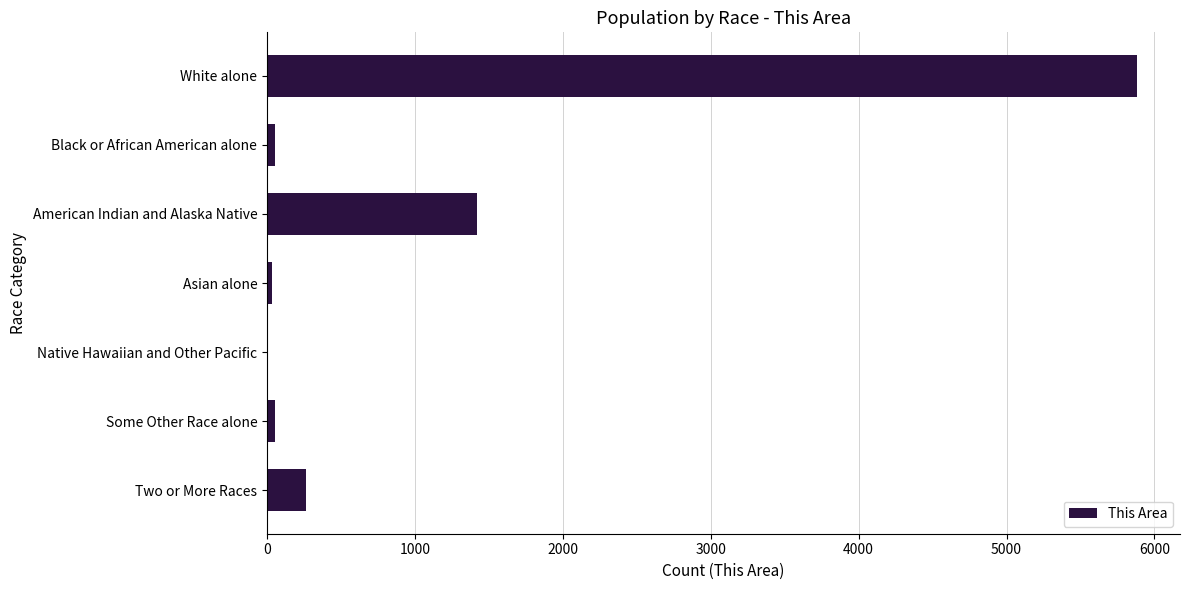

Count the number of categories in the chart.

7